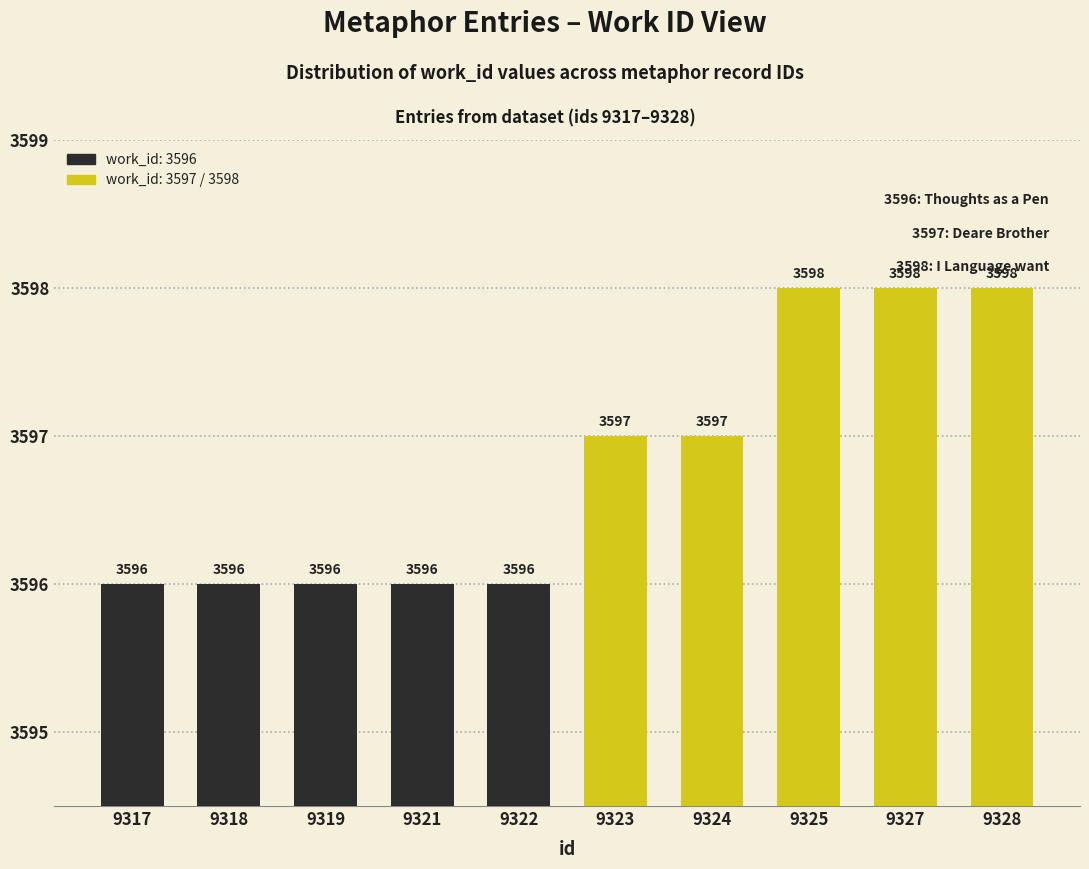

What is the average value?

3597